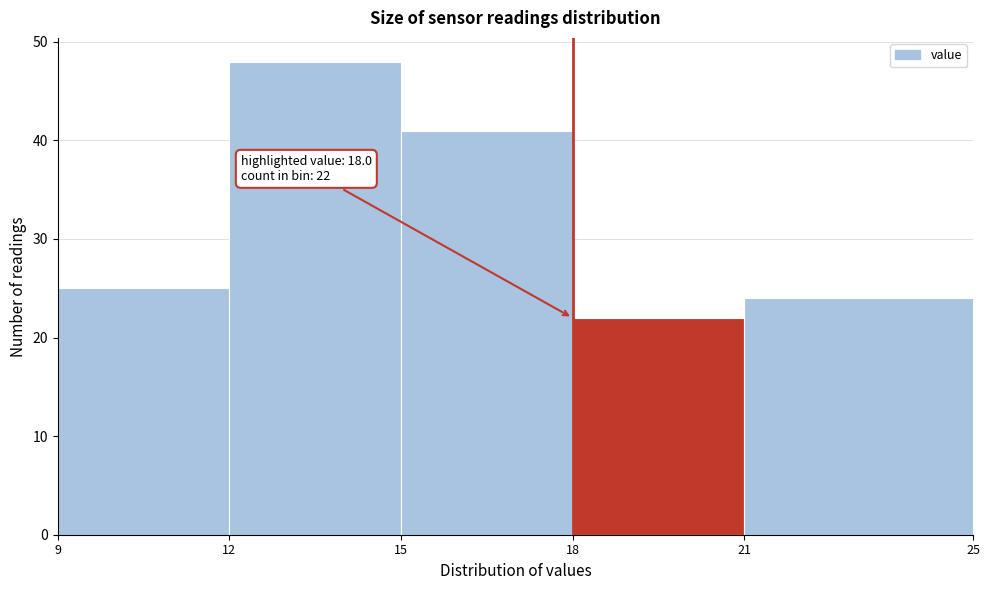

Which range on the x-axis has the tallest bar?

12 to 15